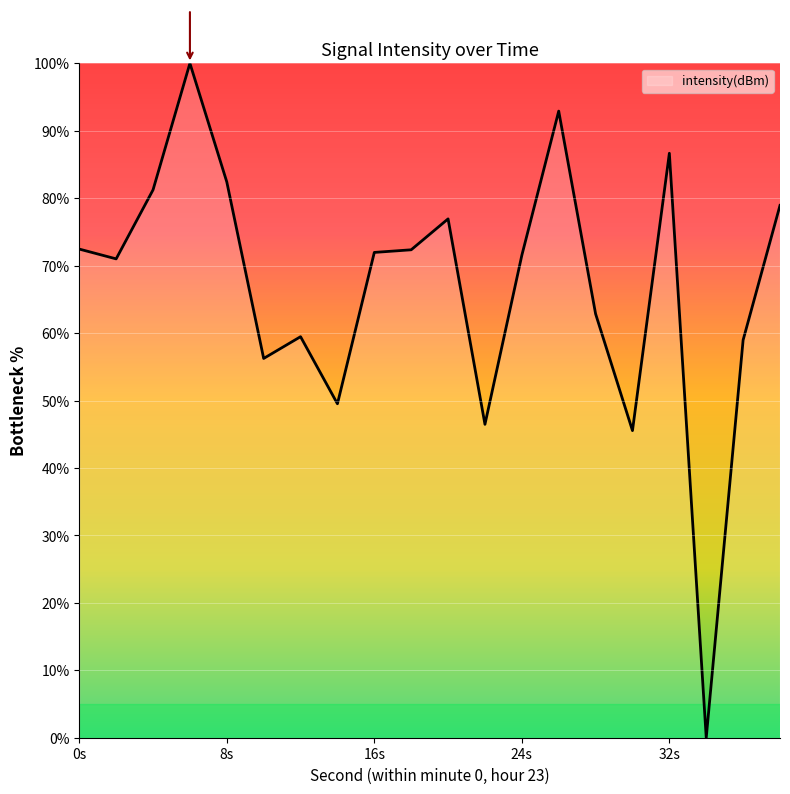

What is the difference between the maximum and minimum values?

100.0